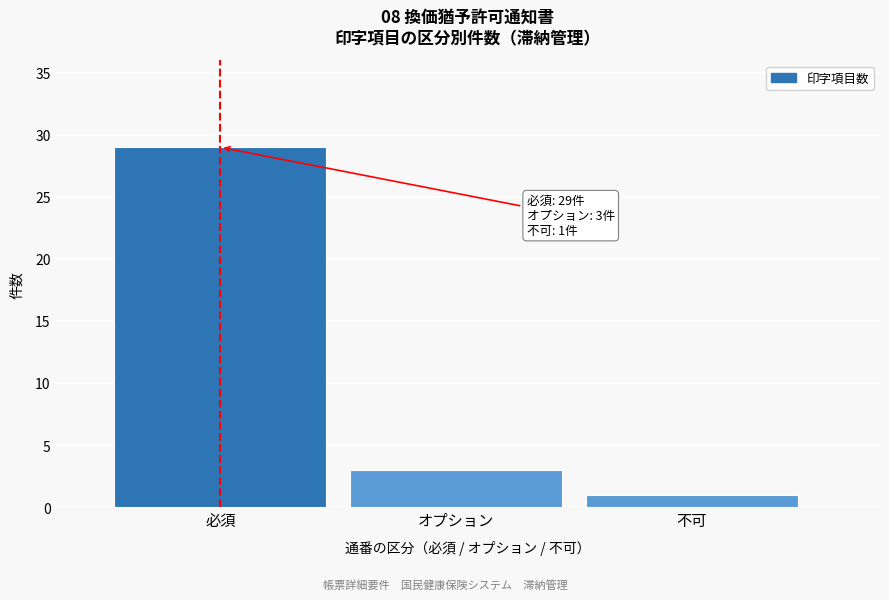

Reading left to right, what are all the values shown in this chart?

29	3	1